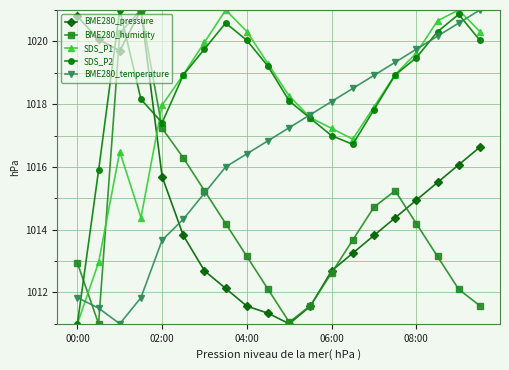

True or false: SDS_P1 and BME280_humidity cross at least once.

True